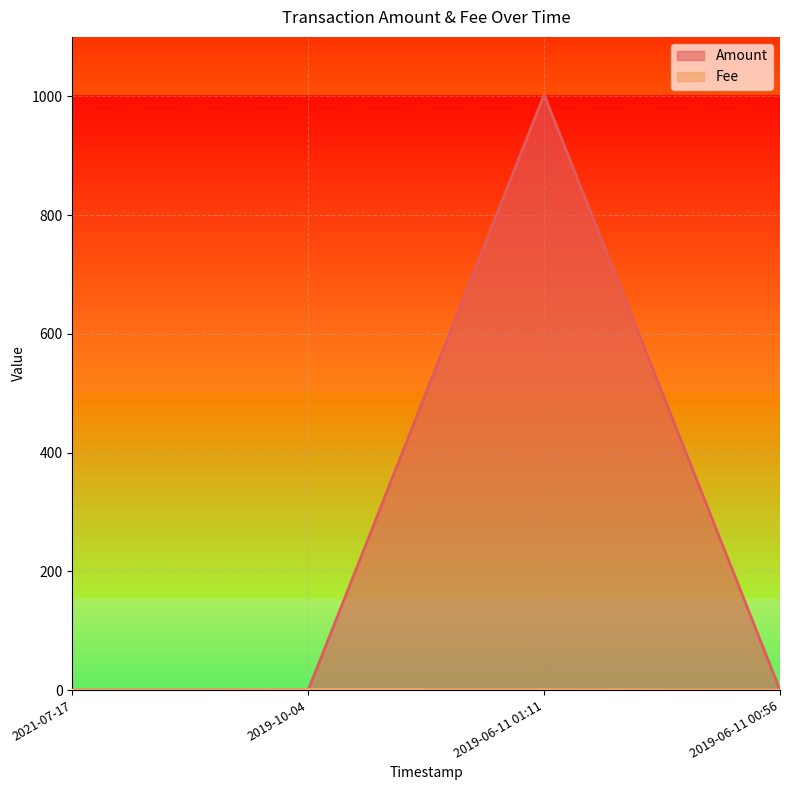

How many data points in Fee are above 1?

1